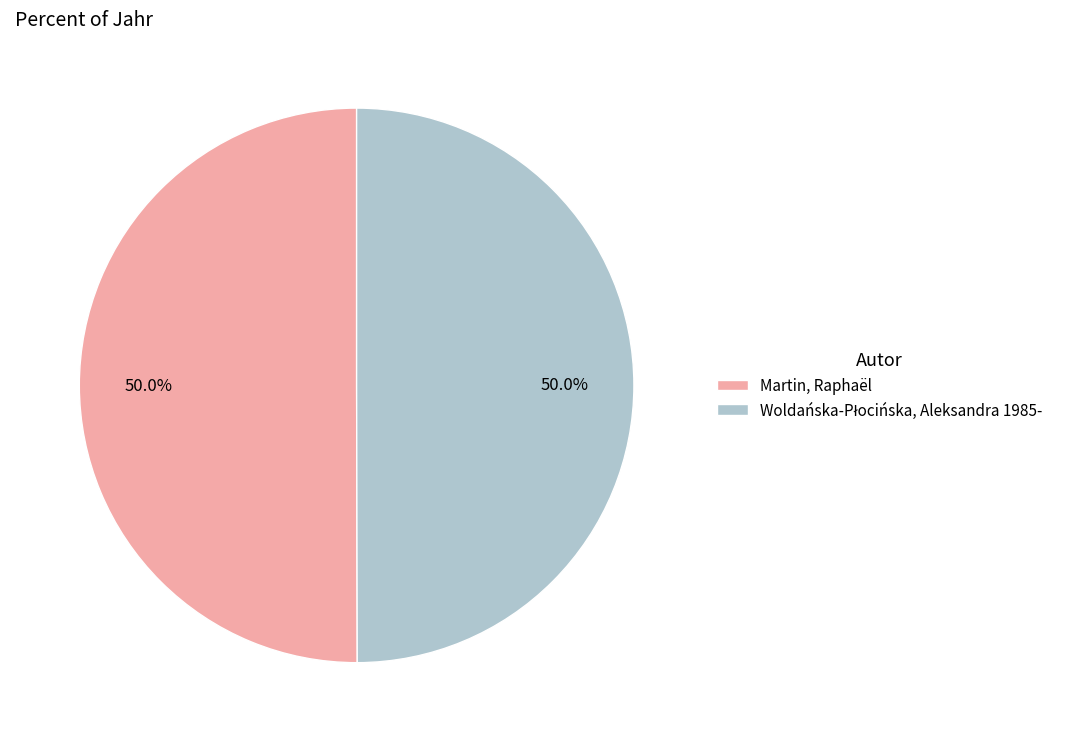

How many segments does this pie chart have?

2